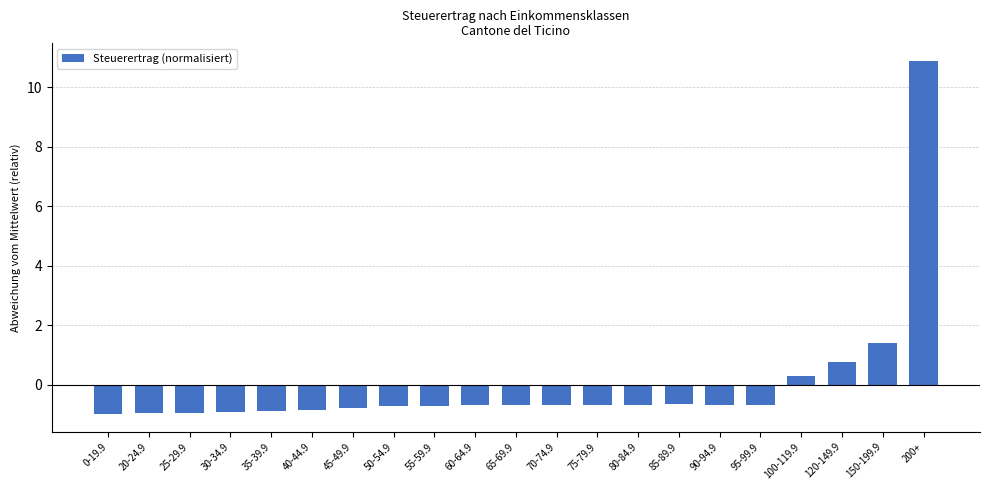

How many bars are there in total?

21